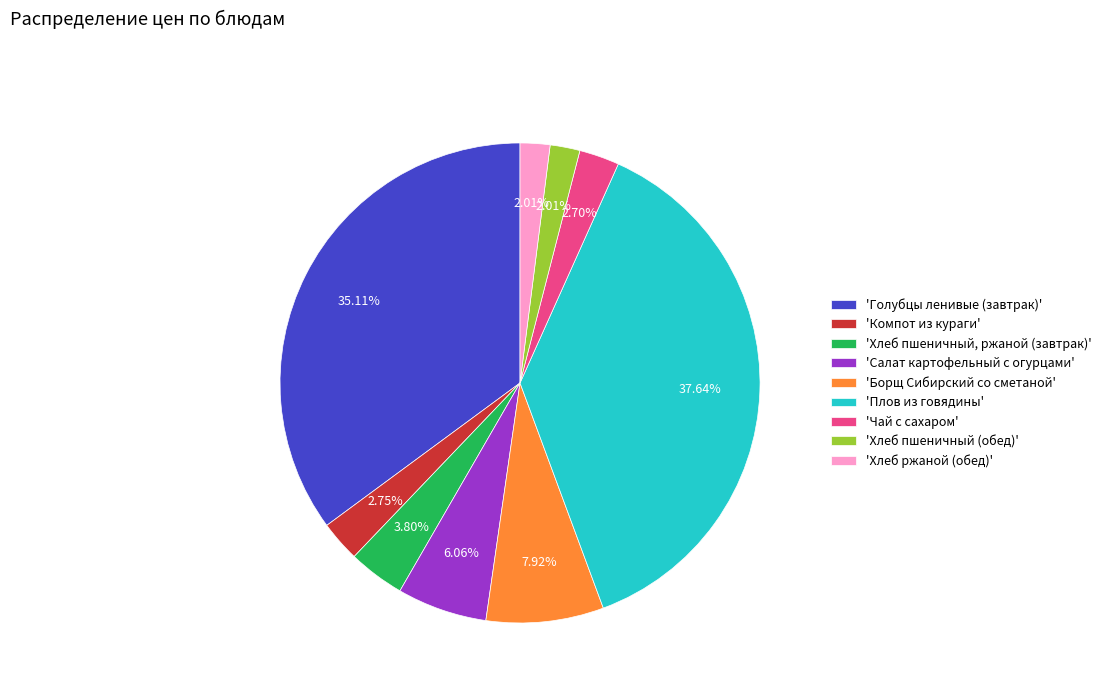

Which category has the biggest portion of the pie?

'Плов из говядины'